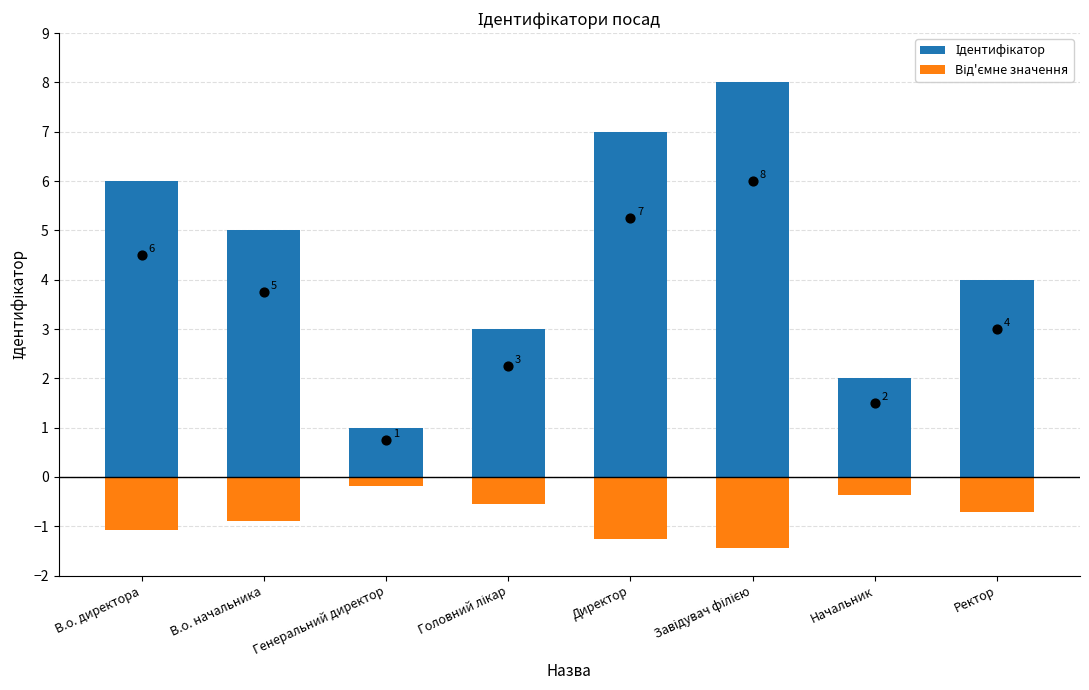

Which series reaches the maximum Y coordinate?

Ідентифікатор